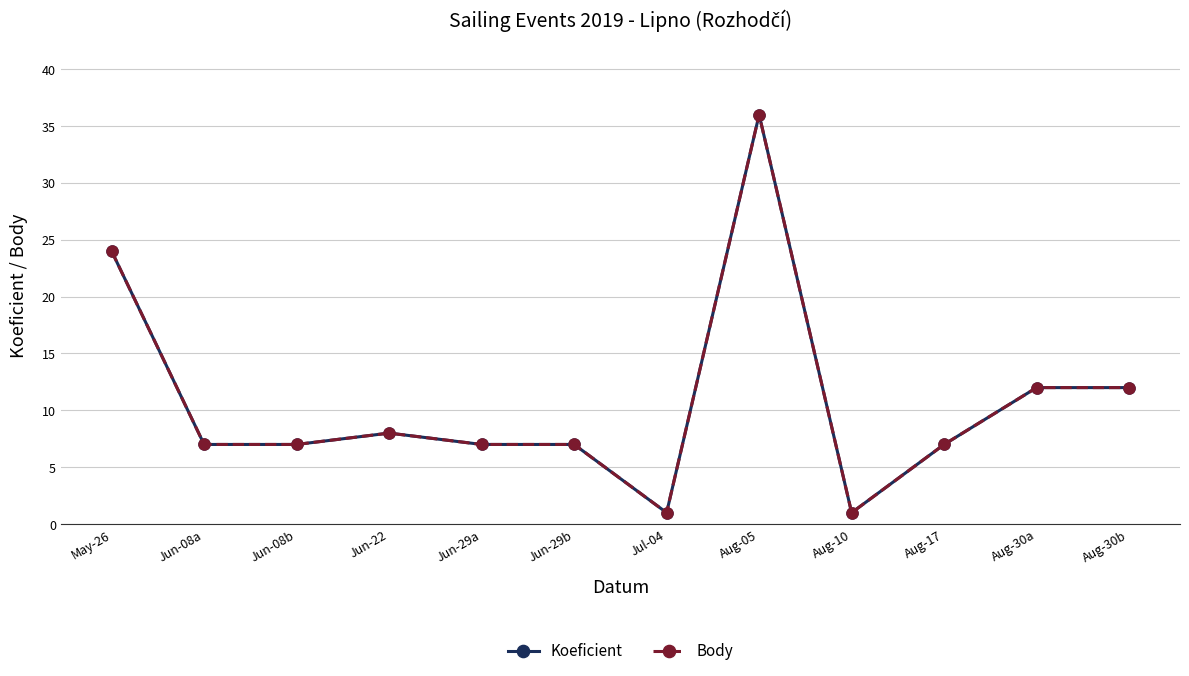

How many lines are shown in the chart?

2